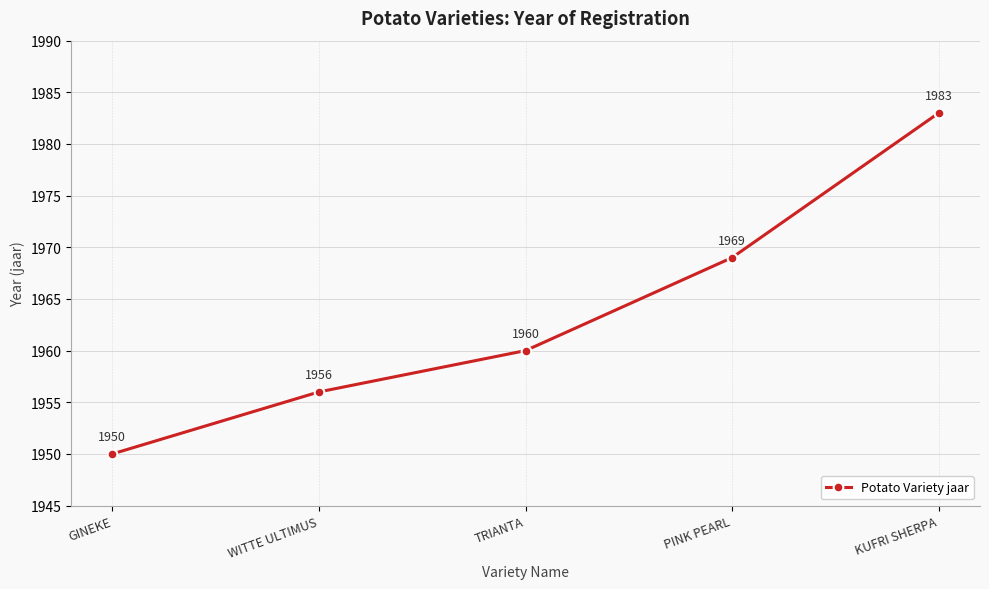

What is the ratio of the value at KUFRI SHERPA to the value at WITTE ULTIMUS?

1.0